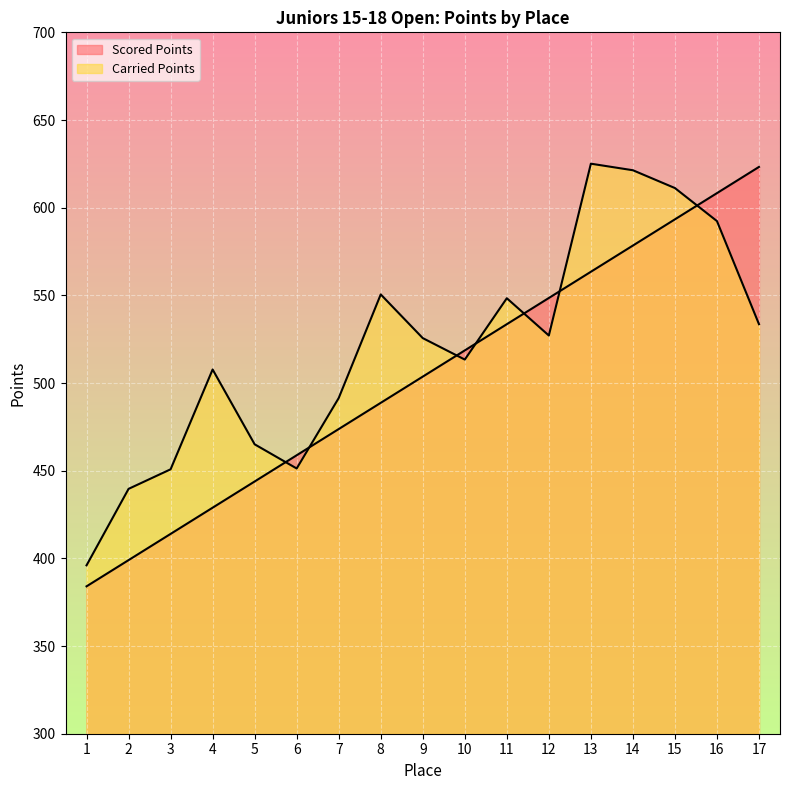

What is the spread (max minus min) of values at 15?

17.8